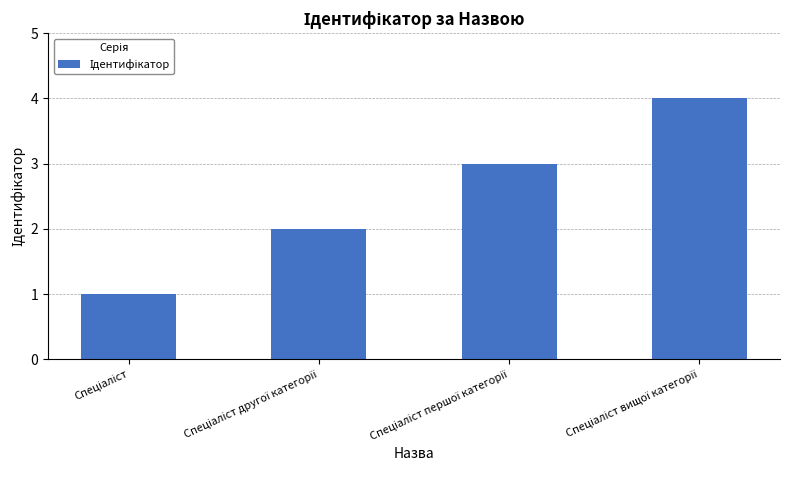

What is the maximum value shown in the chart?

4